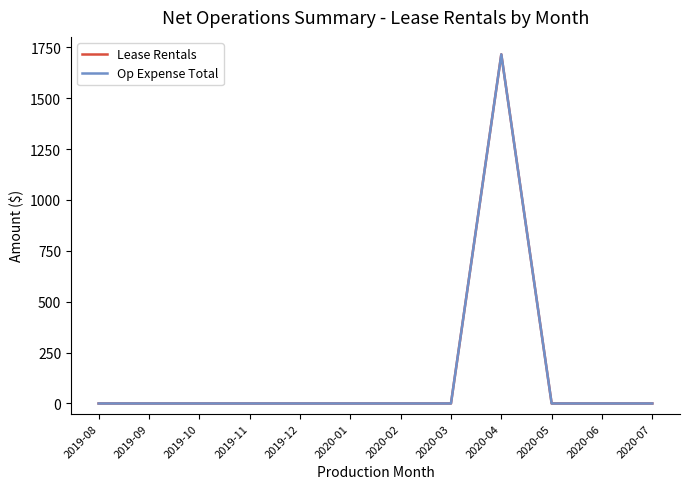

Reading left to right, extract all data points from this chart.

Lease Rentals: 0	0	0	0	0	0	0	0	1715	0	0	0
Op Expense Total: 0	0	0	0	0	0	0	0	1715	0	0	0